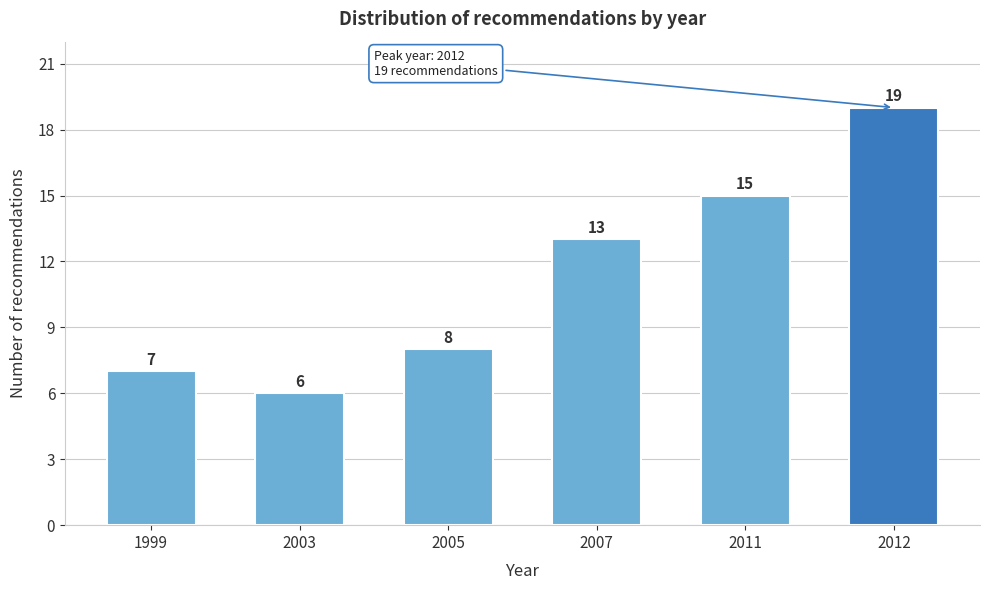

Reading left to right, what are all the values shown in this chart?

1999=7	2003=6	2005=8	2007=13	2011=15	2012=19